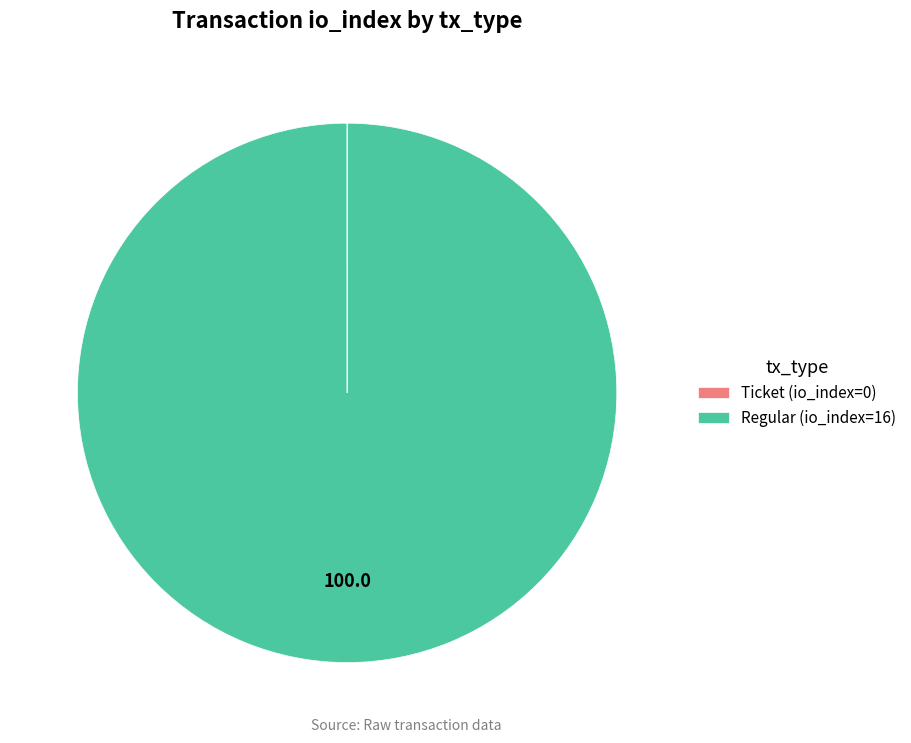

Is there a majority slice in this chart?

Yes